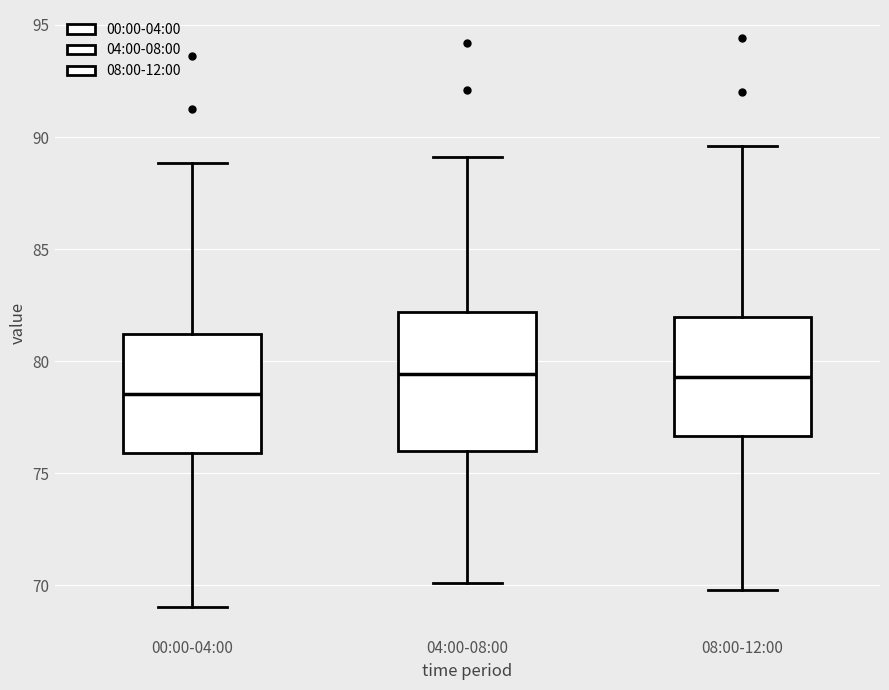

Where is the upper edge of the box for 08:00-12:00 on the y-axis? The values are not printed on the chart, so give them approximately, as read against the axis.

82.0